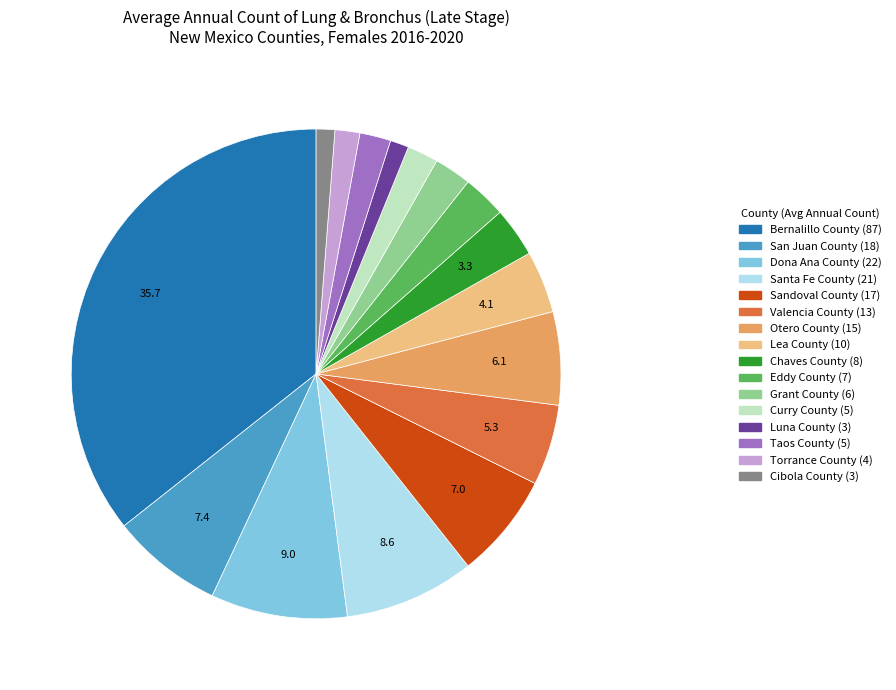

Combined, do Valencia County (13) and San Juan County (18) account for over 50%?

No